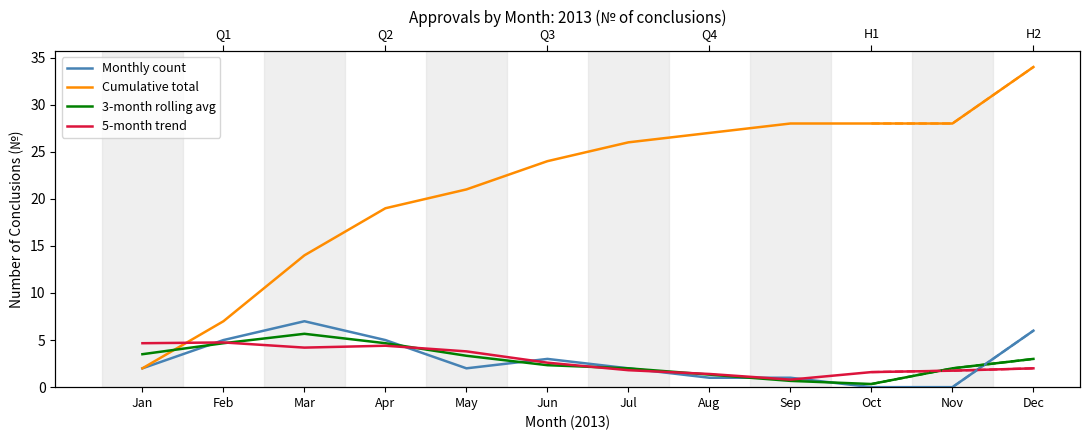

Count the number of data series in this chart.

4